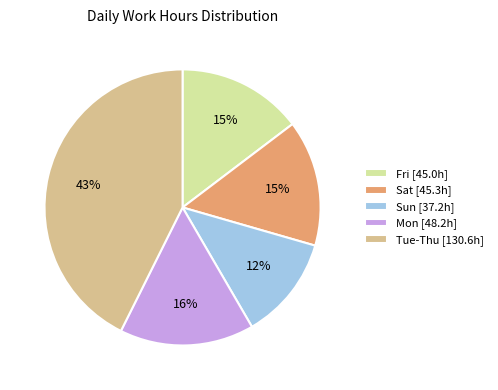

Which category has the smallest portion of the pie?

Sun [37.2h]